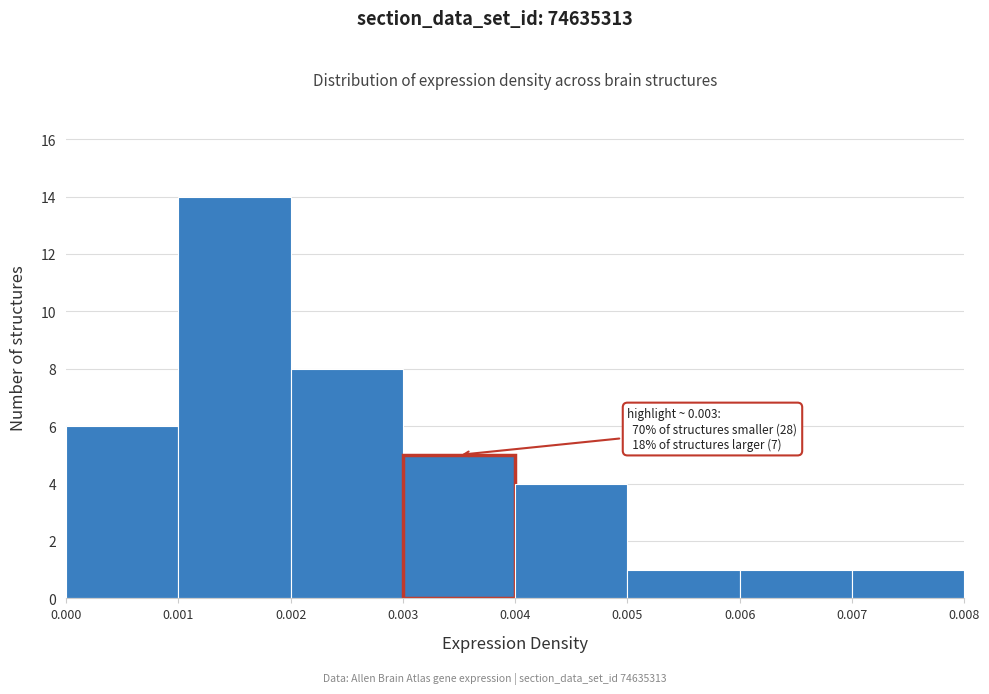

Which range on the x-axis has the tallest bar?

0.001 to 0.002